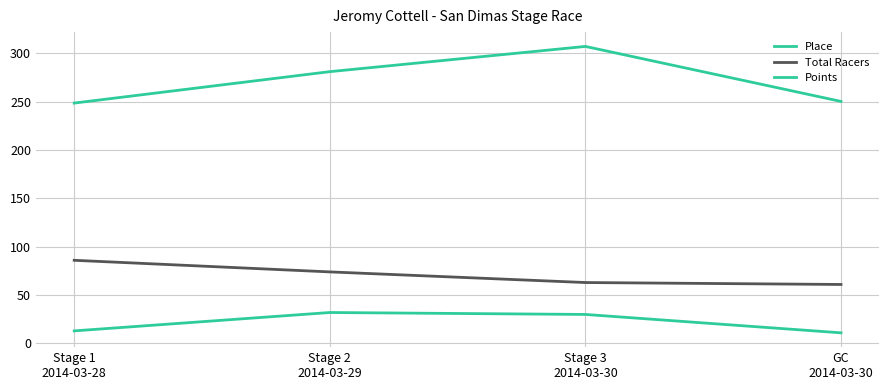

At how many categories does at least one series exceed 236?

4